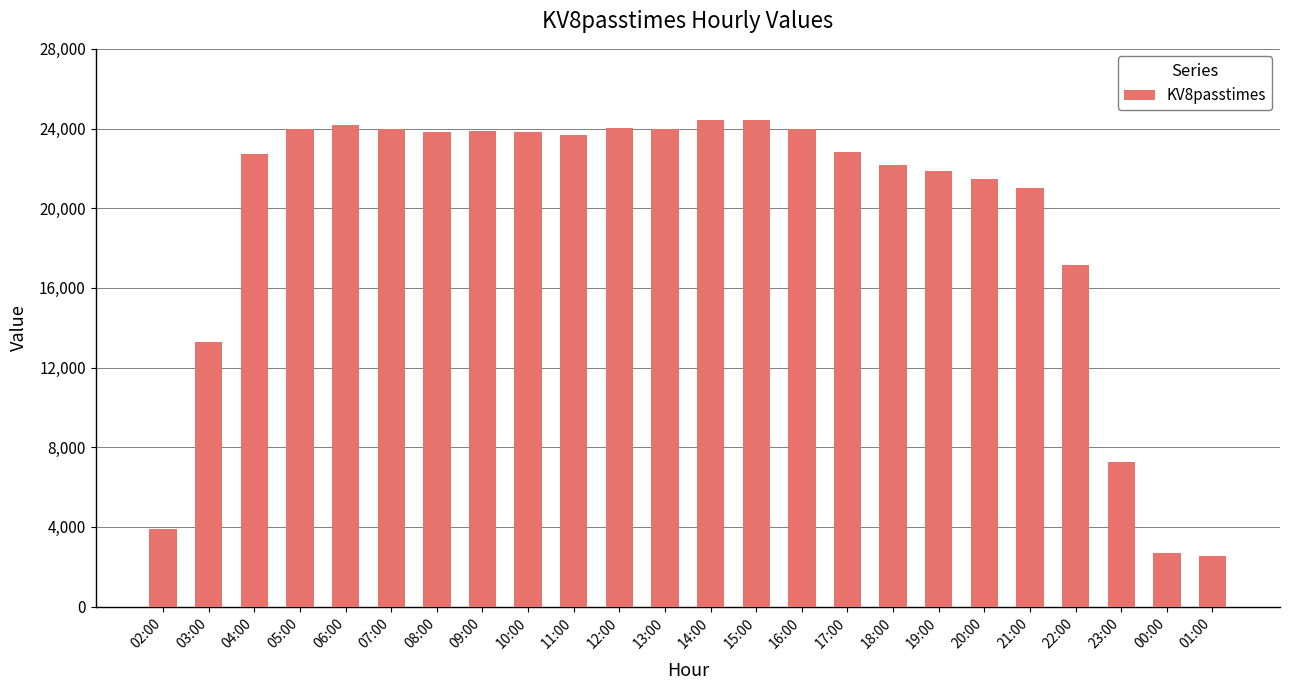

What is the smallest value displayed?

2550